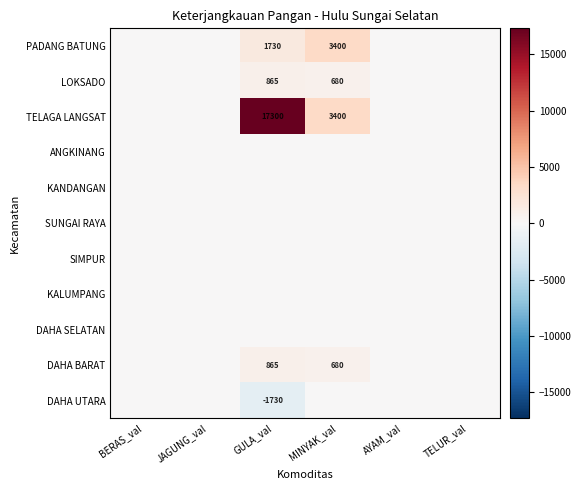

The value of TELAGA LANGSAT at GULA_val is 8086. True or false?

False